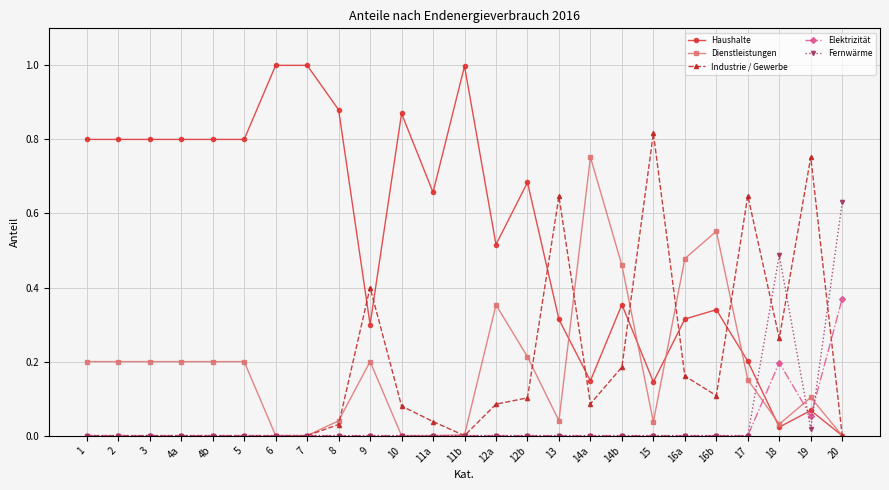

How many distinct data groups are displayed?

5